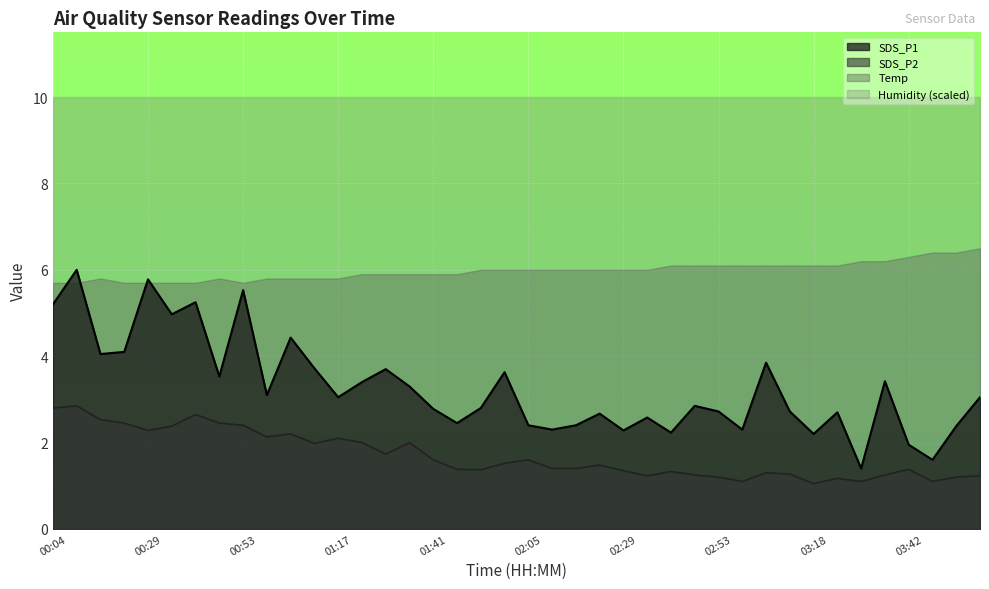

What is the sum of all SDS_P1 values?

130.8